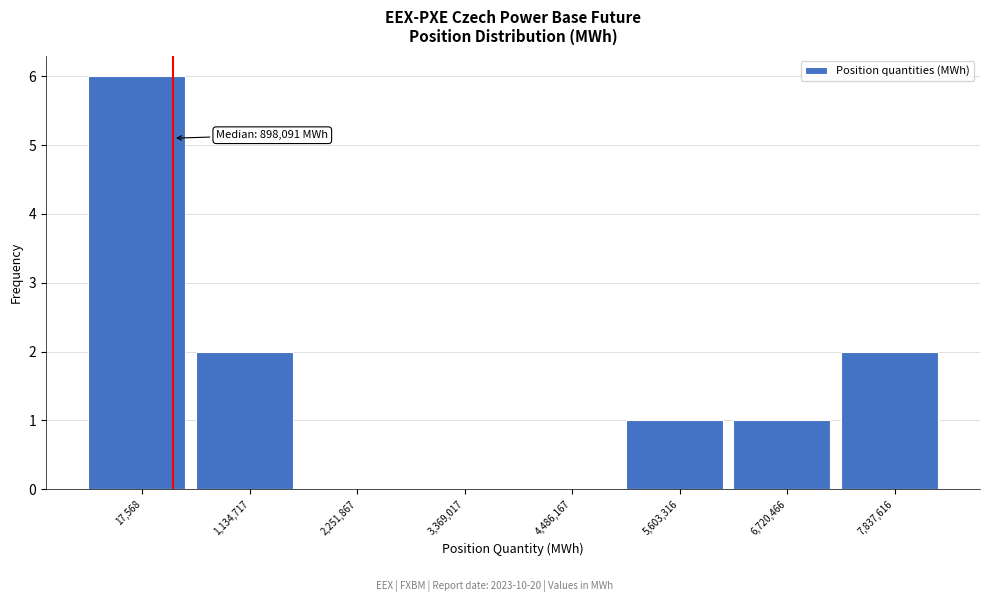

Reading left to right, transcribe all the data shown in this chart.

17,568=6	1,134,717=2	2,251,867=0	3,369,017=0	4,486,167=0	5,603,316=1	6,720,466=1	7,837,616=2